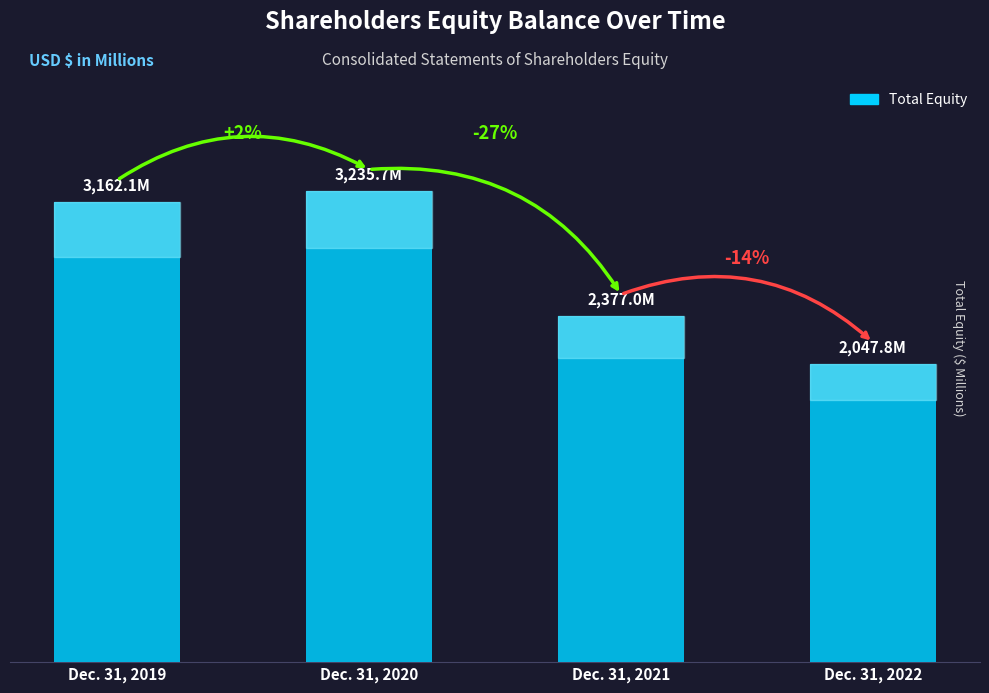

The value at Dec. 31, 2020 is 3235.7. True or false?

True